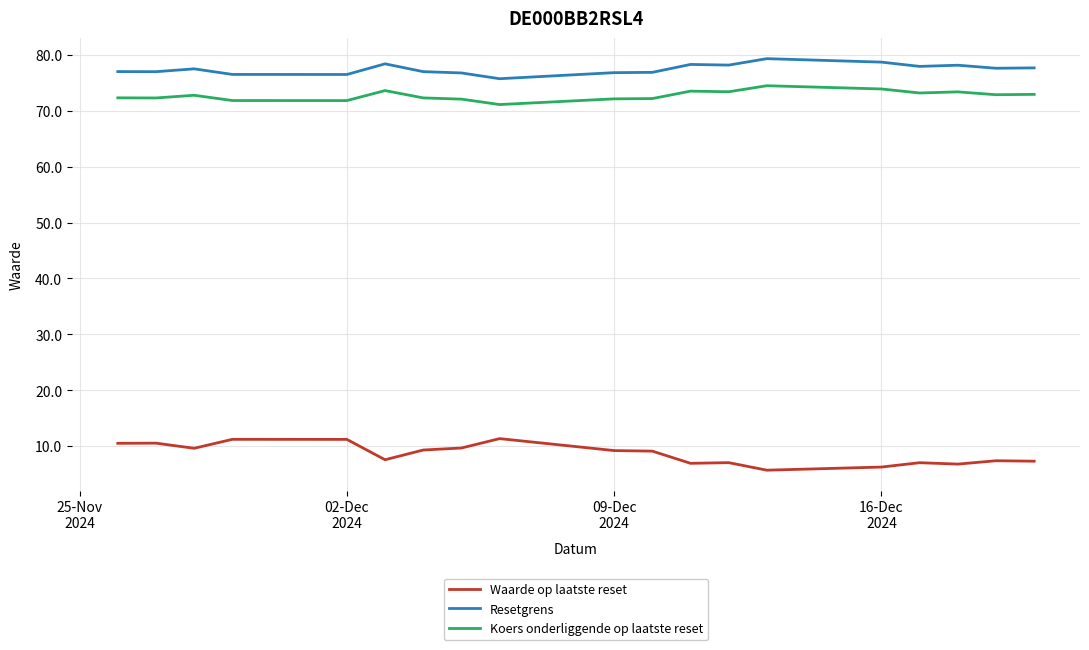

True or false: Koers onderliggende op laatste reset has more than 1 interior local peaks.

True